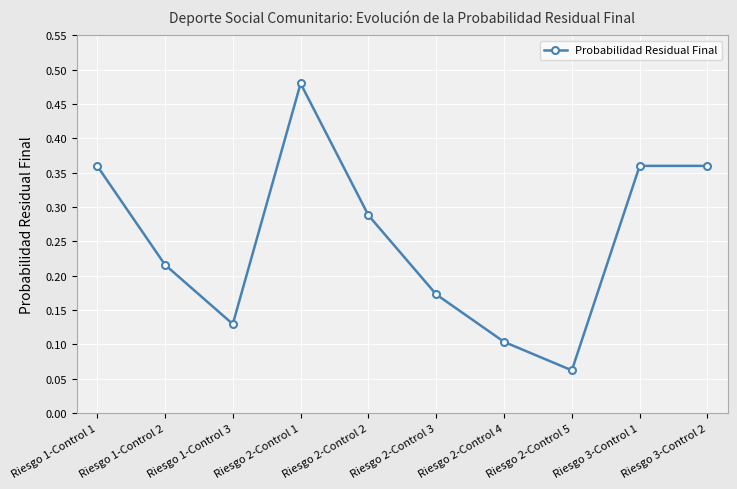

Which label corresponds to the largest value in the chart?

Riesgo 2-Control 1